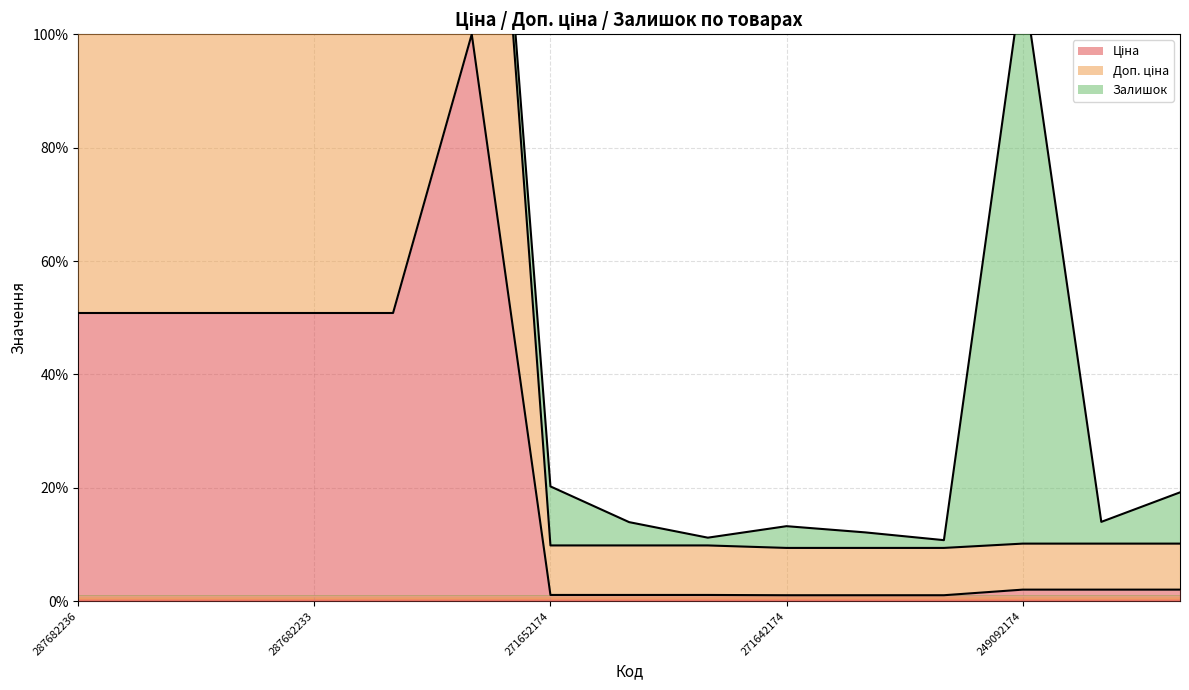

At which category is the sum across all series the highest?

287702232